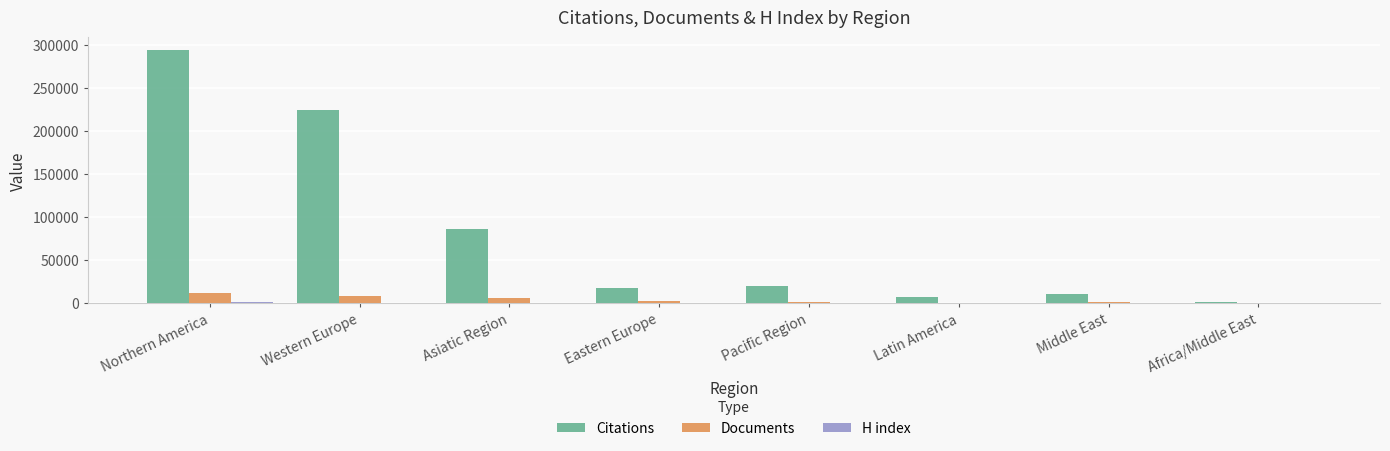

True or false: Citations has a value of 6563 at Latin America.

True